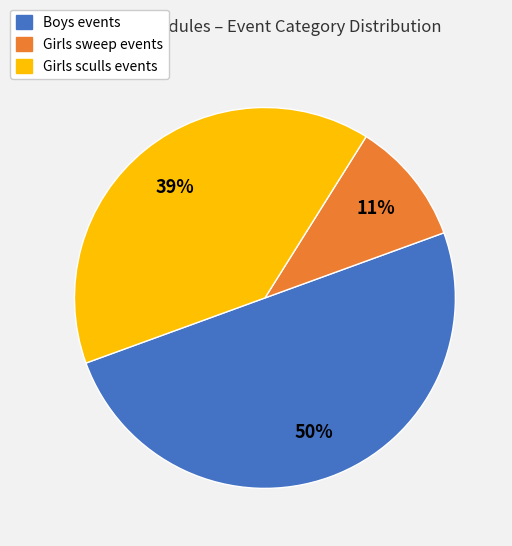

What percentage is the Girls sweep events slice, to the nearest percent?

11%